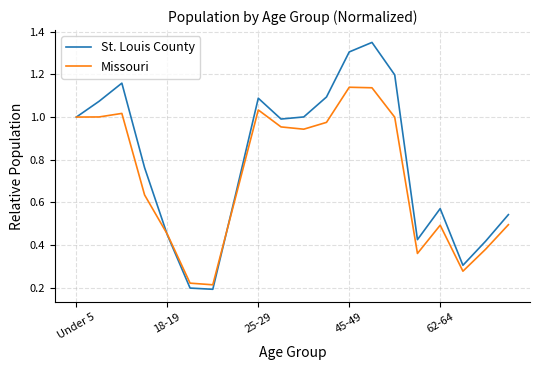

Which series has the largest total across all categories?

St. Louis County